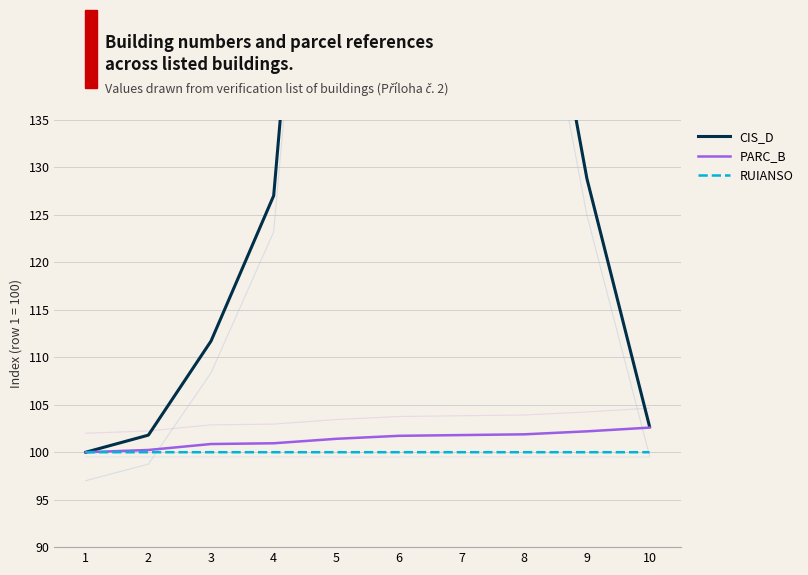

True or false: PARC_B and CIS_D cross at least once.

False